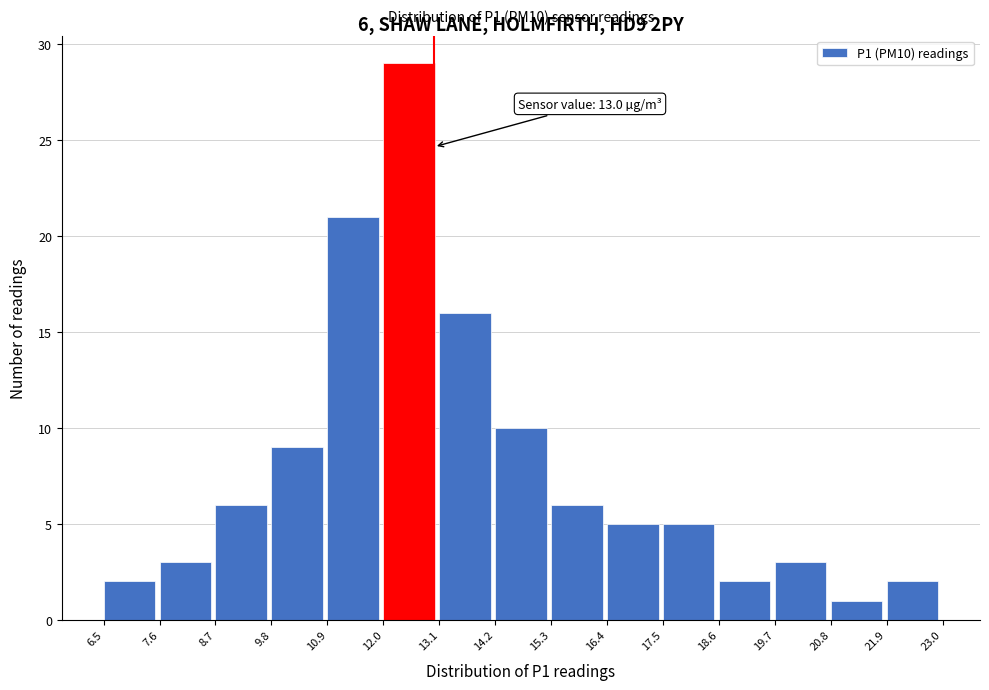

Over which range of the x-axis is the bar tallest?

12.0 to 13.1